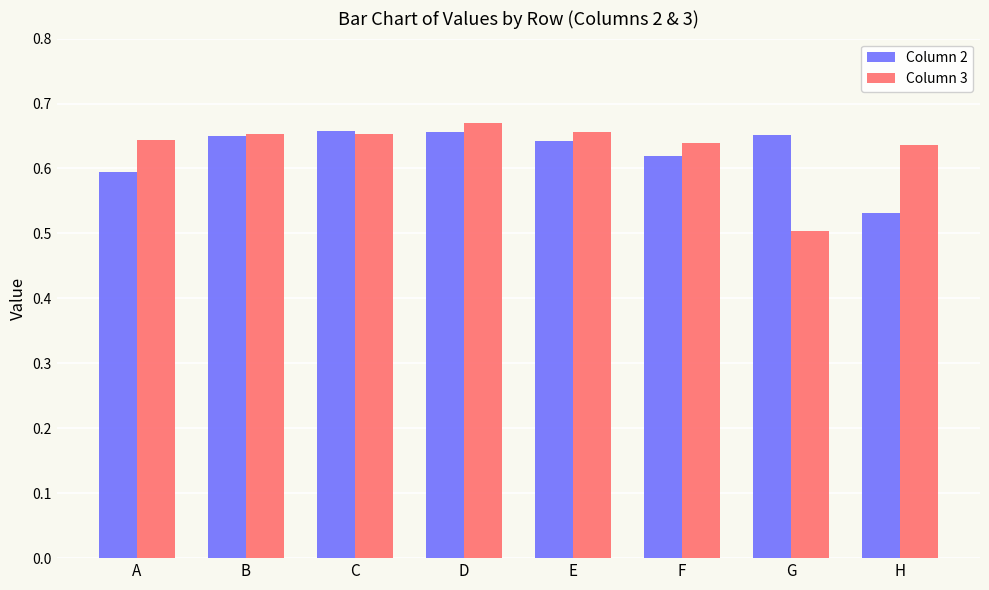

List the series in order of their peak value, highest first.

Column 3, Column 2